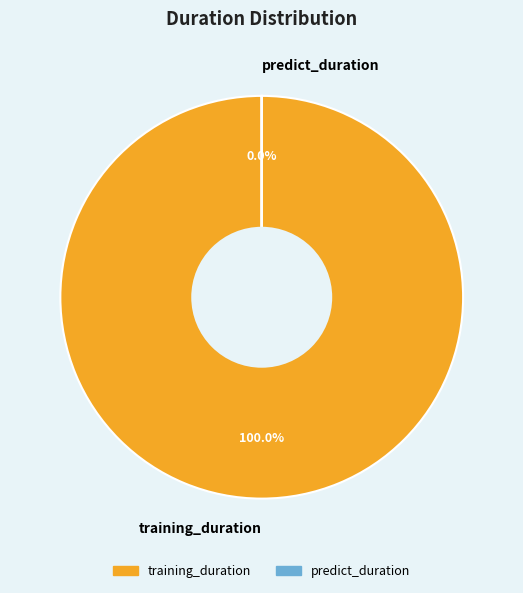

Which has a higher value, predict_duration or training_duration?

training_duration